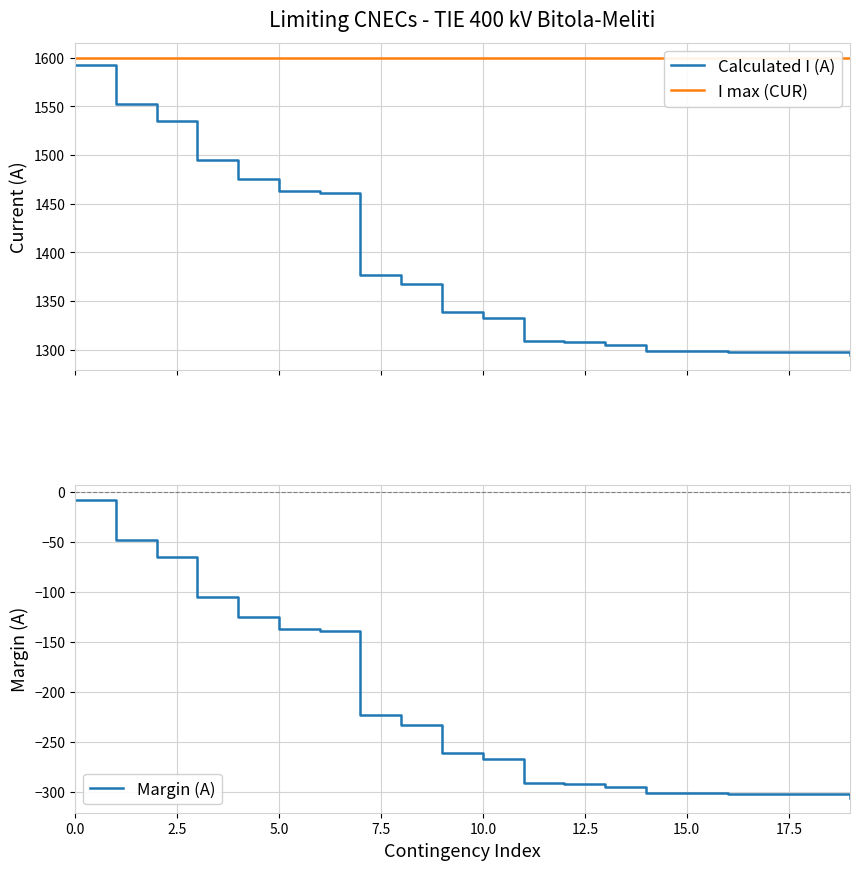

Between 16 and 19, which series saw the biggest shift?

Calculated I (A)